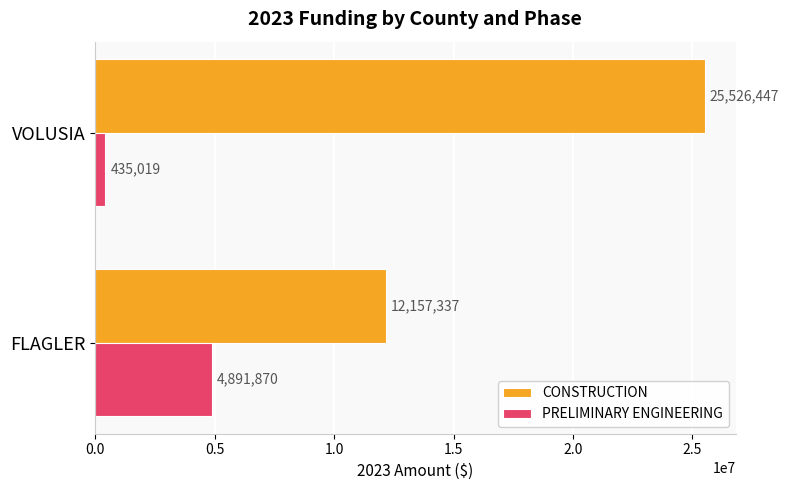

What is the total value across all series at FLAGLER?

17049207